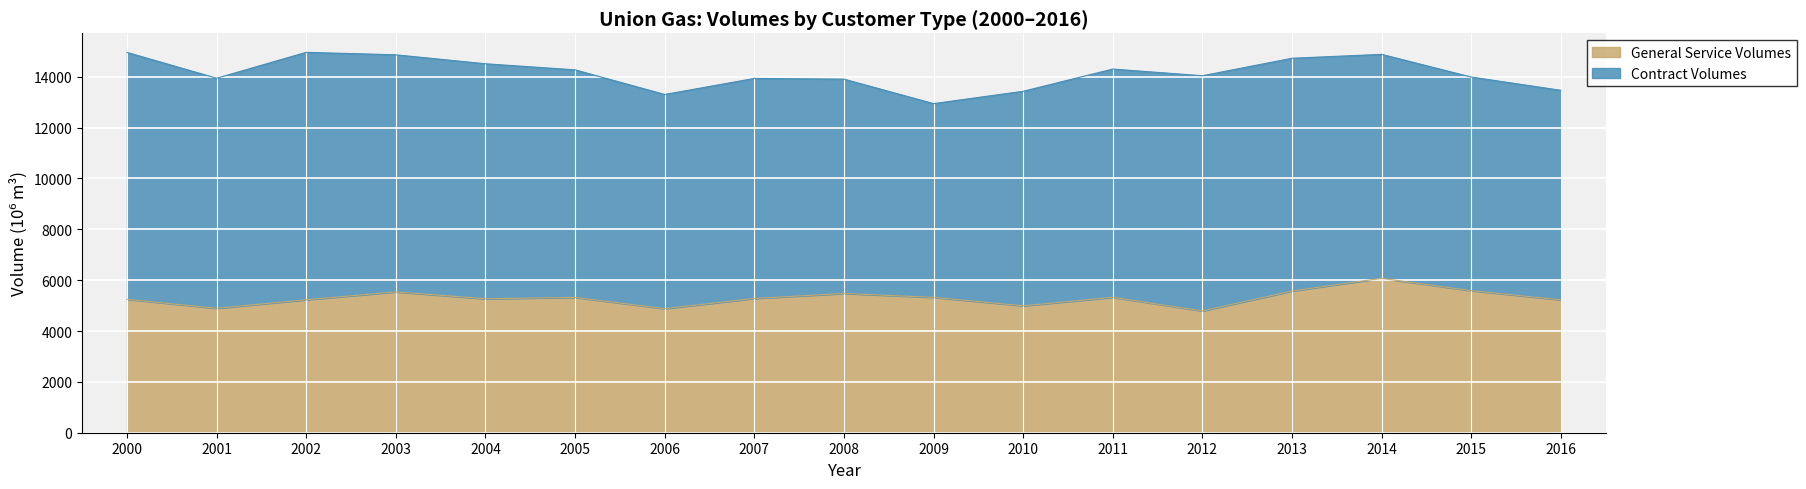

Which has a higher value, 2001 or 2009?

2009